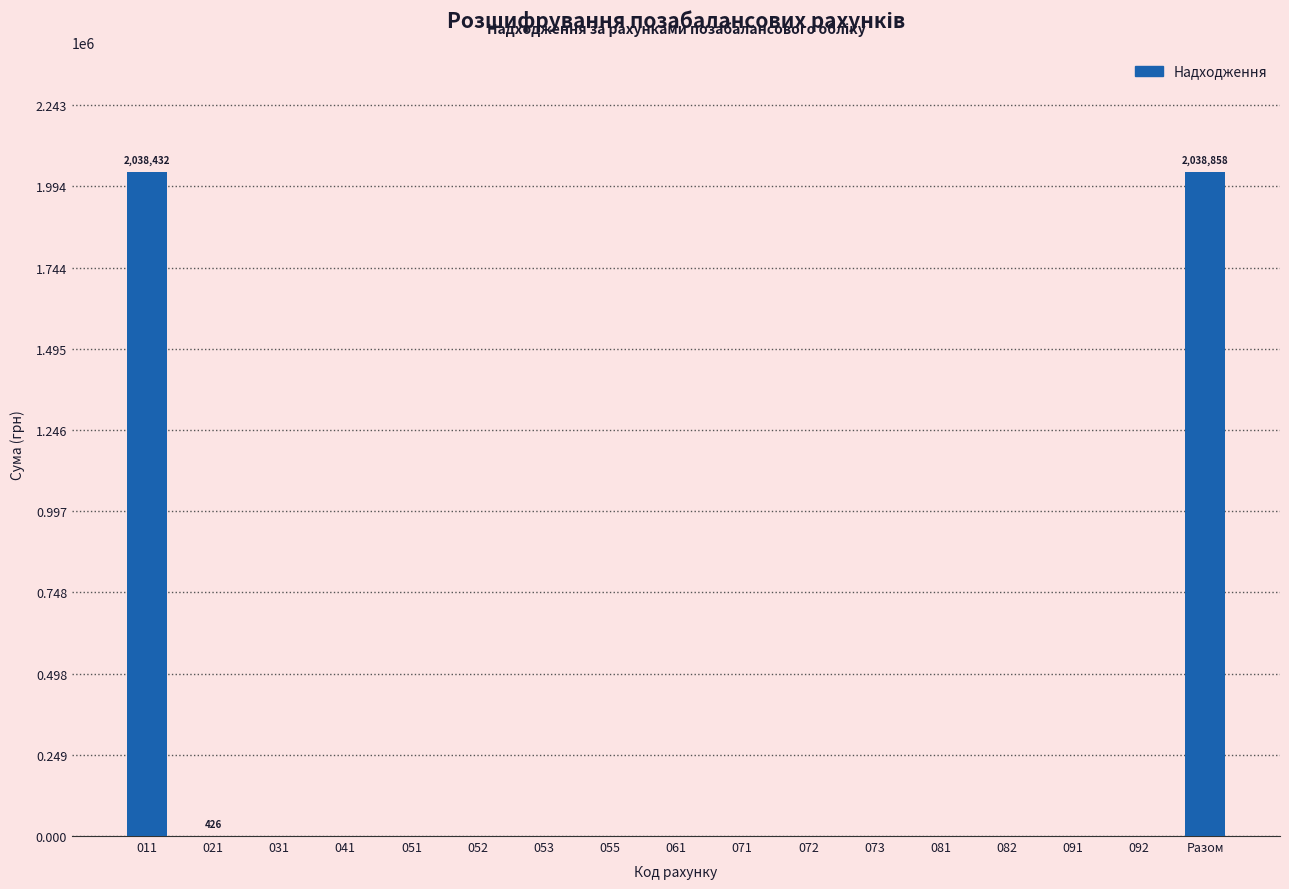

What is the sum of all values?

4077716